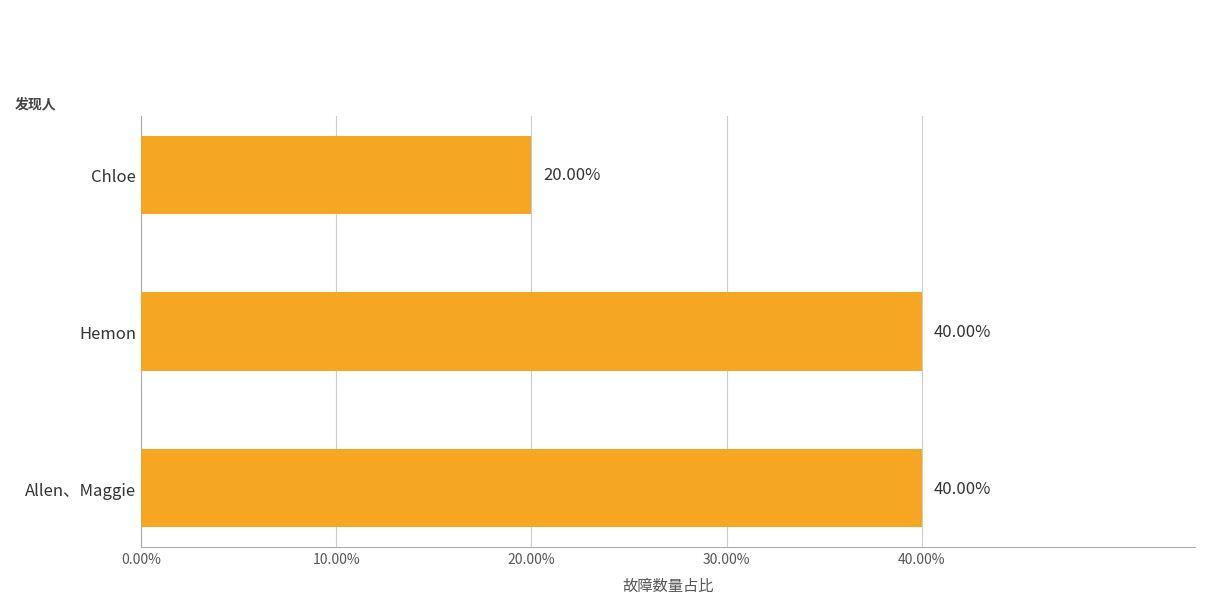

Are the bars horizontal?

Yes